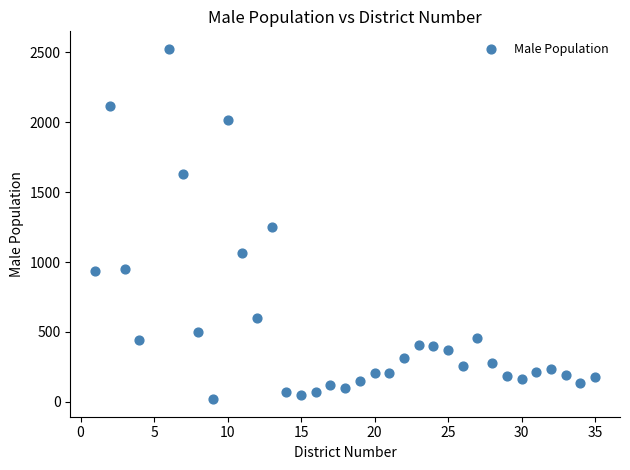

What is the range of Y values (max minus min)?

2506